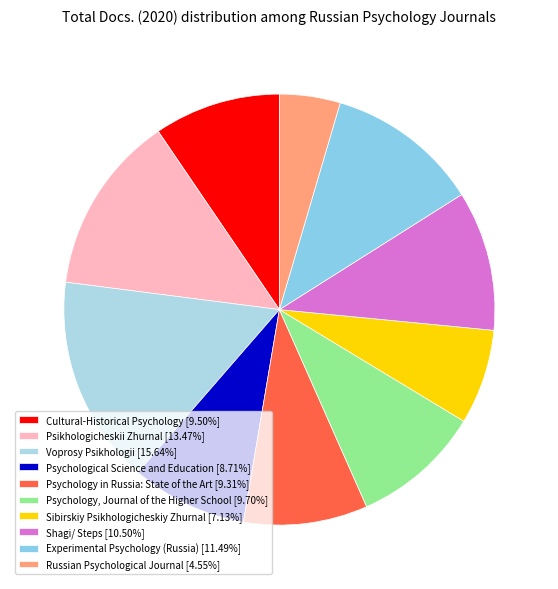

What is the change in value from Psychology, Journal of the Higher School to Sibirskiy Psikhologicheskiy Zhurnal?

-13